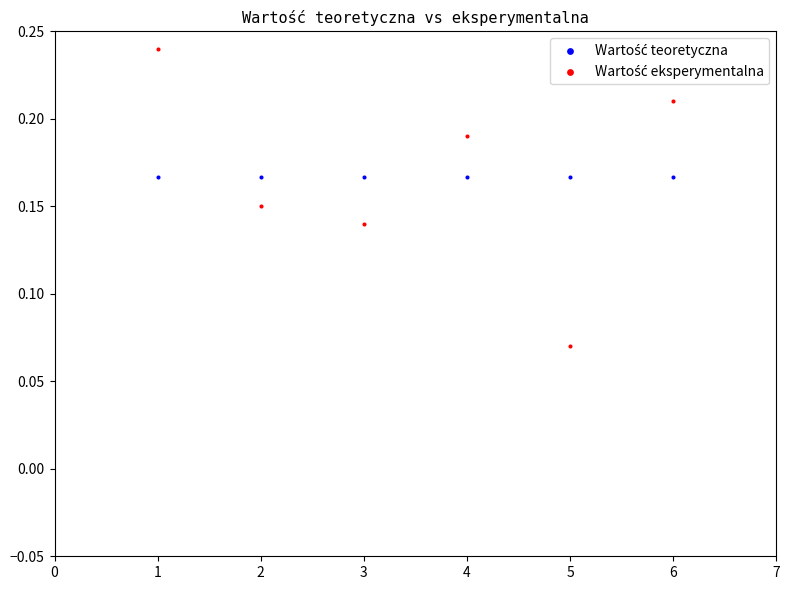

Across all data points, what is the average X value?

3.5